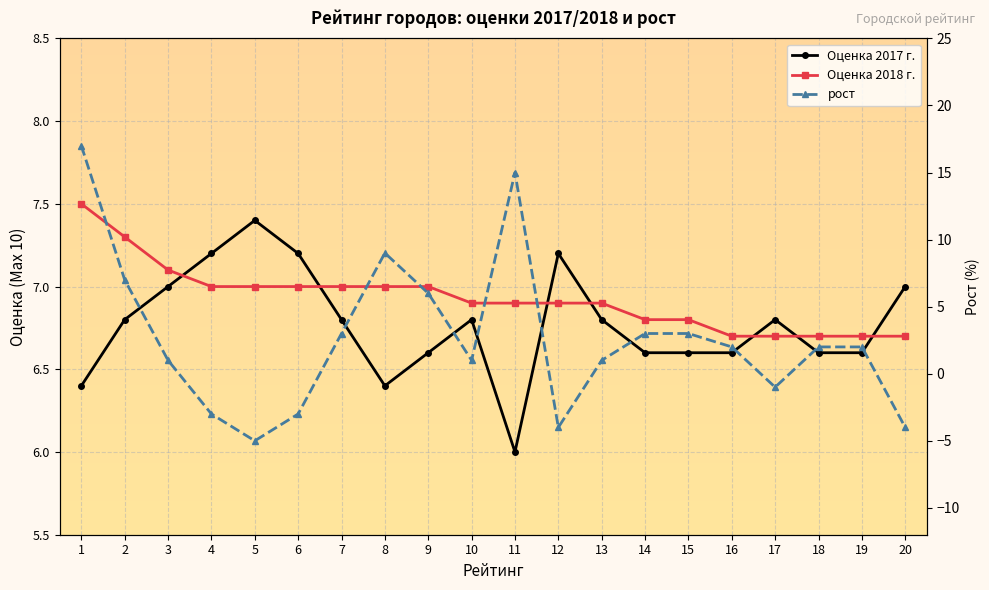

Reading right to left, transcribe all the data shown in this chart.

Оценка 2017 г.: 7.0	6.6	6.6	6.8	6.6	6.6	6.6	6.8	7.2	6.0	6.8	6.6	6.4	6.8	7.2	7.4	7.2	7.0	6.8	6.4
Оценка 2018 г.: 6.7	6.7	6.7	6.7	6.7	6.8	6.8	6.9	6.9	6.9	6.9	7.0	7.0	7.0	7.0	7.0	7.0	7.1	7.3	7.5
рост: -4.0	2.0	2.0	-1.0	2.0	3.0	3.0	1.0	-4.0	15.0	1.0	6.0	9.0	3.0	-3.0	-5.0	-3.0	1.0	7.0	17.0